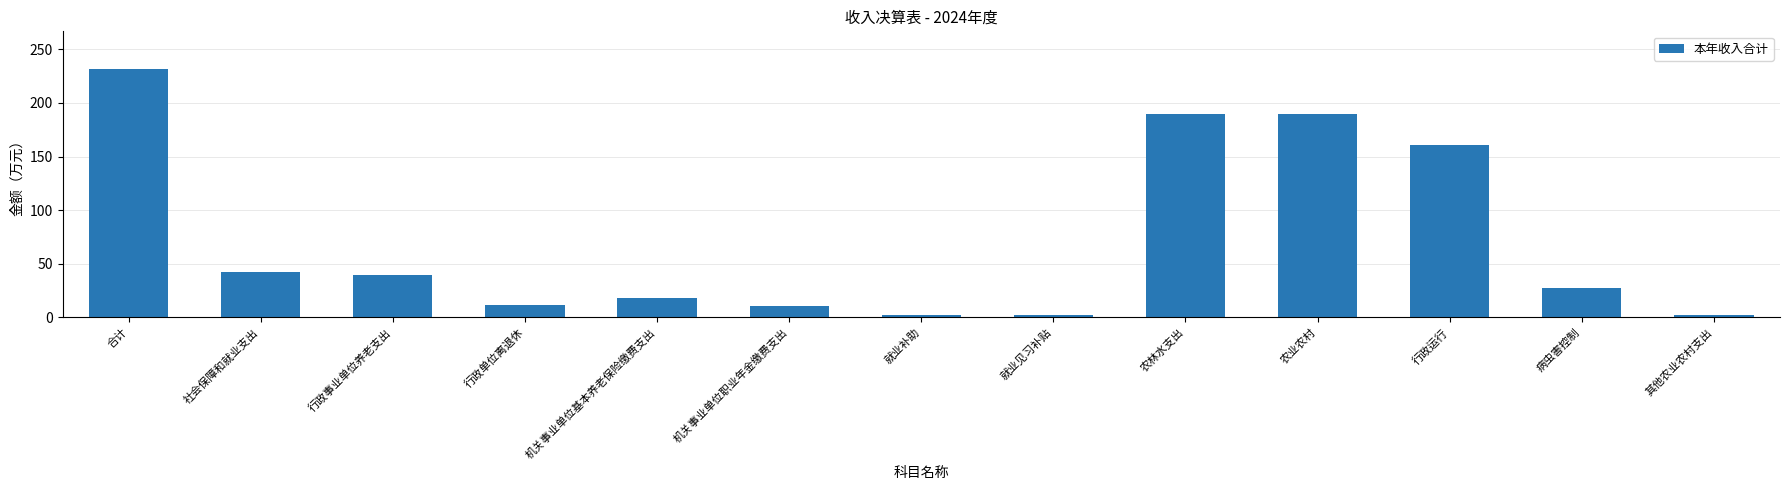

At which label does the data first exceed 27?

合计